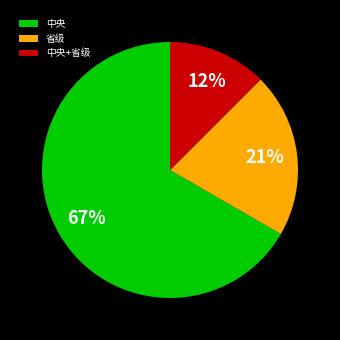

To the nearest percent, what is the average slice percentage?

33%